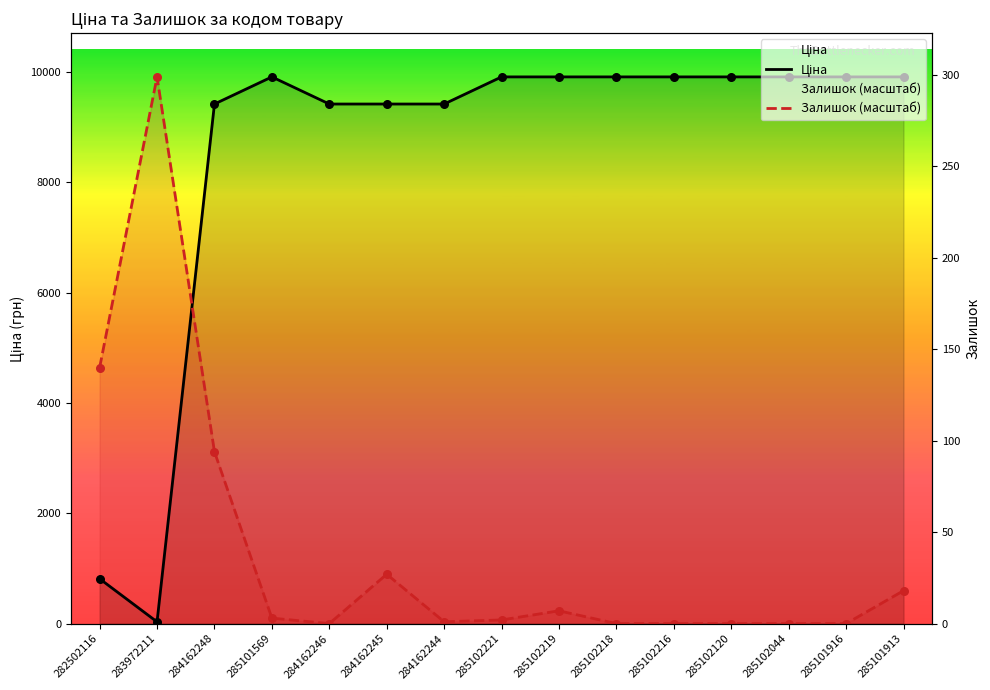

At how many categories does at least one series exceed 924?

15